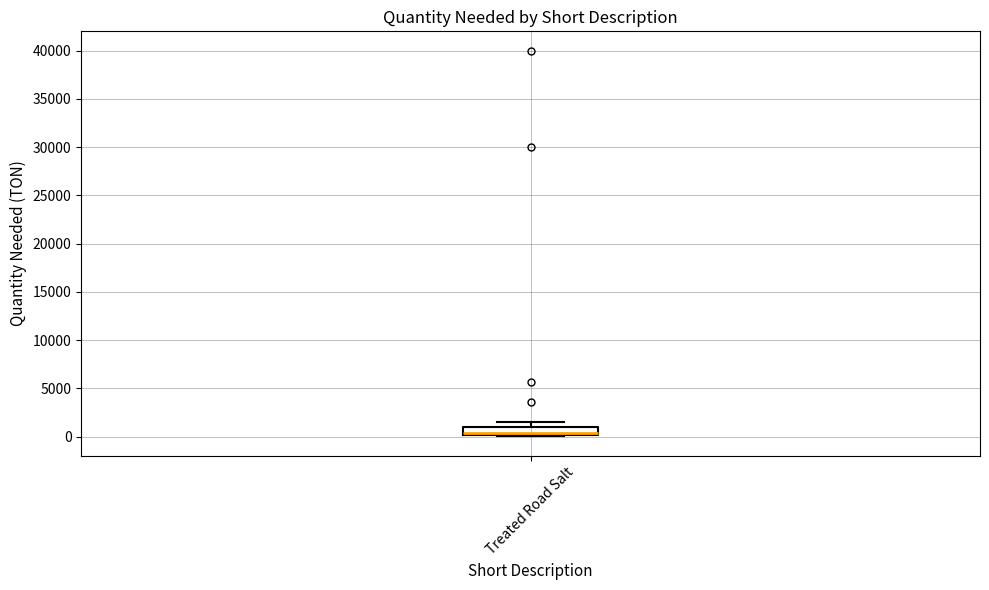

Read this box plot against the y-axis: the position of the median line, the range covered by the box, and the ends of both whiskers. The values are not printed on the chart, so give them approximately, as read against the axis.

median 500, box 0 to 1000, whiskers 0 (just below the box's lower edge) to 1500